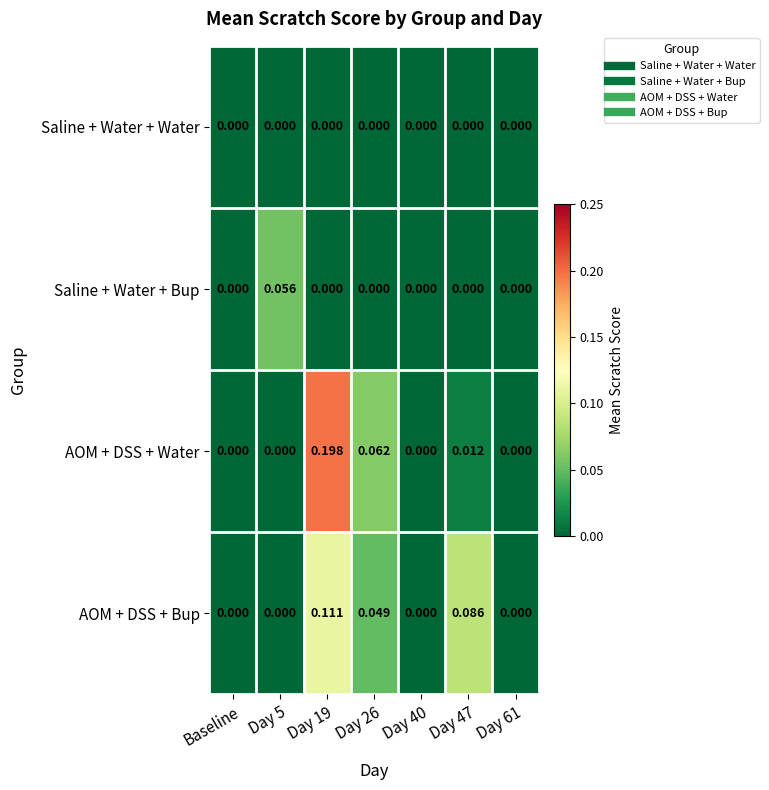

List the series in order of their peak value, lowest first.

Saline + Water + Water, Saline + Water + Bup, AOM + DSS + Bup, AOM + DSS + Water